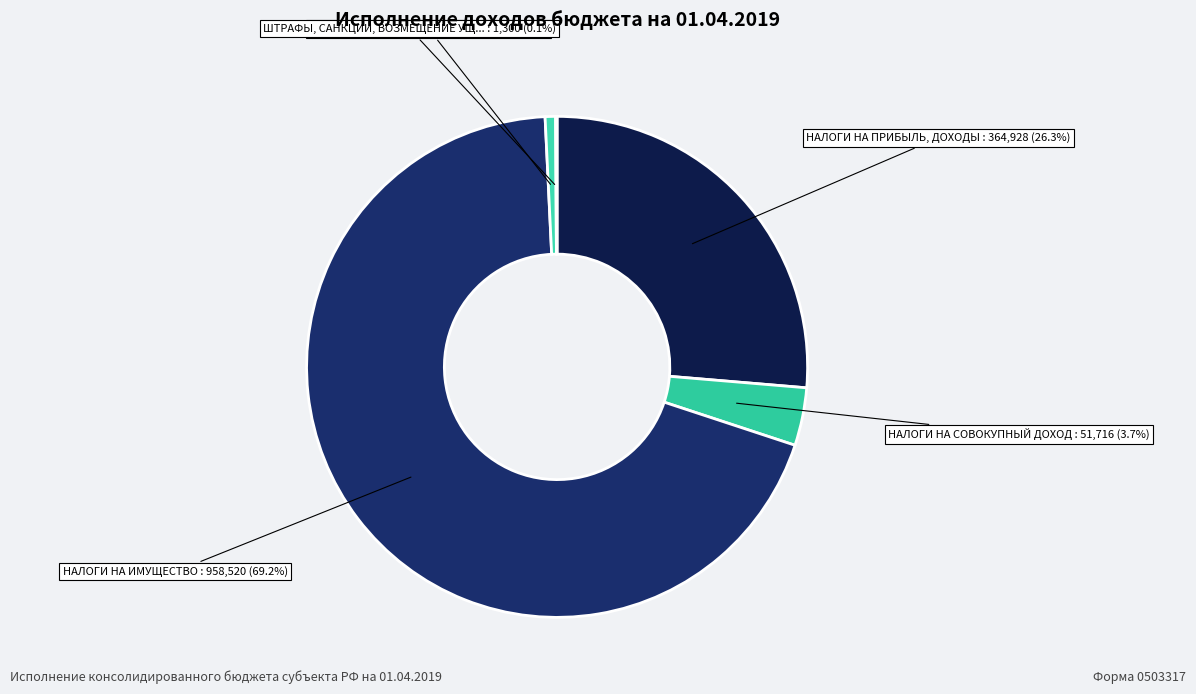

To the nearest percent, what is the average slice percentage?

20%